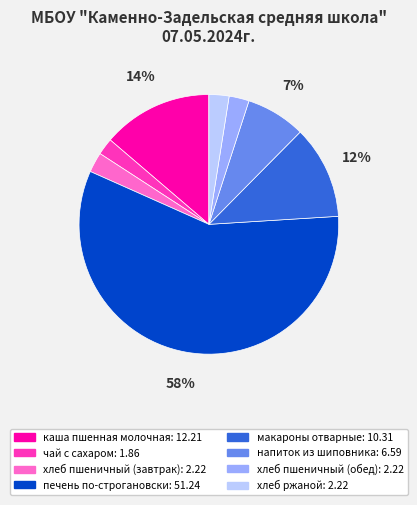

Count the number of slices in the pie.

8